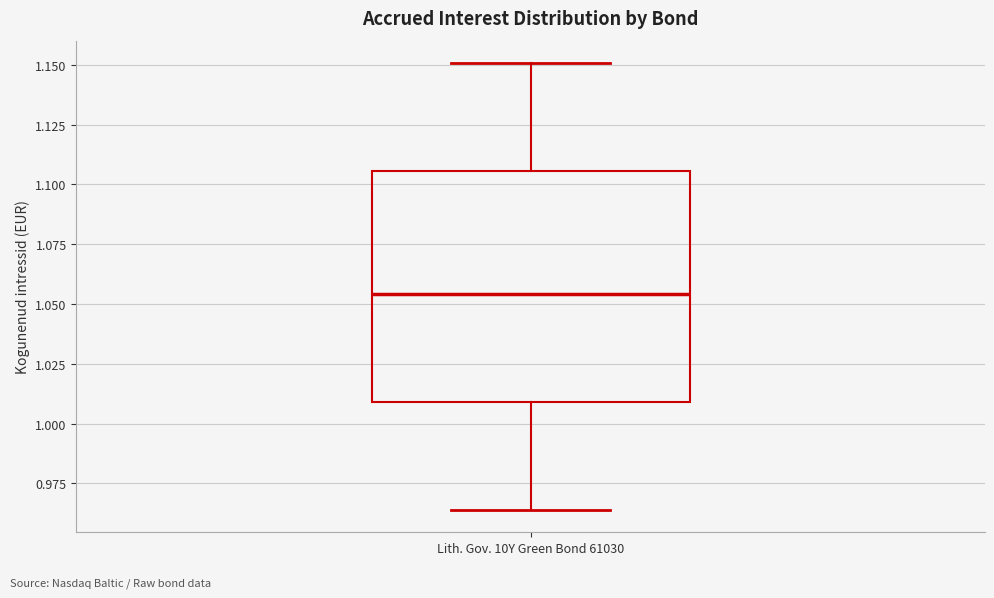

Read this box plot against the y-axis: the position of the median line, the range covered by the box, and the ends of both whiskers. The values are not printed on the chart, so give them approximately, as read against the axis.

median 1.055, box 1.010 to 1.105, whiskers 0.965 to 1.150